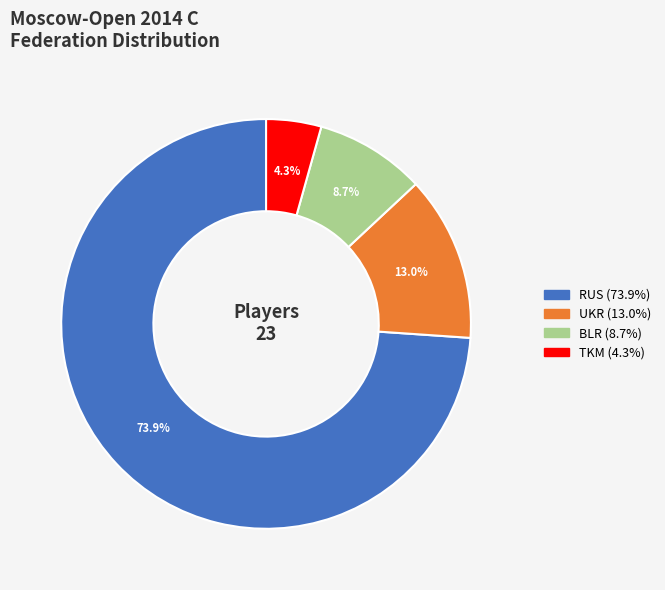

Does any single category account for the majority?

Yes